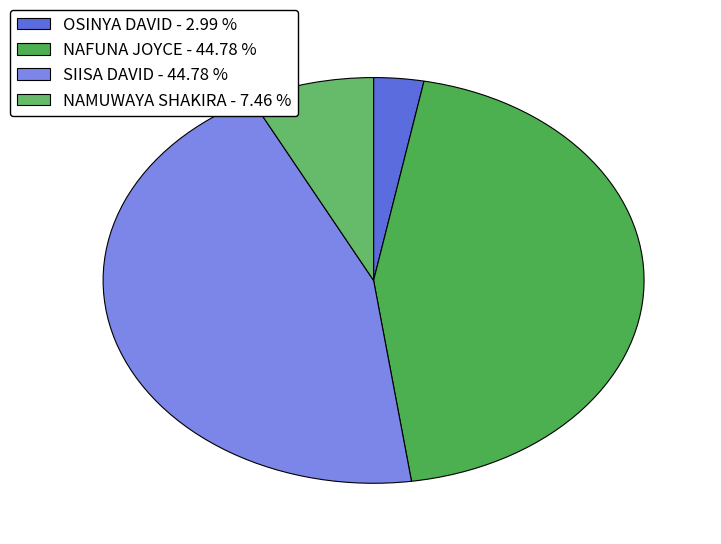

To the nearest percent, what is the average slice percentage?

25%